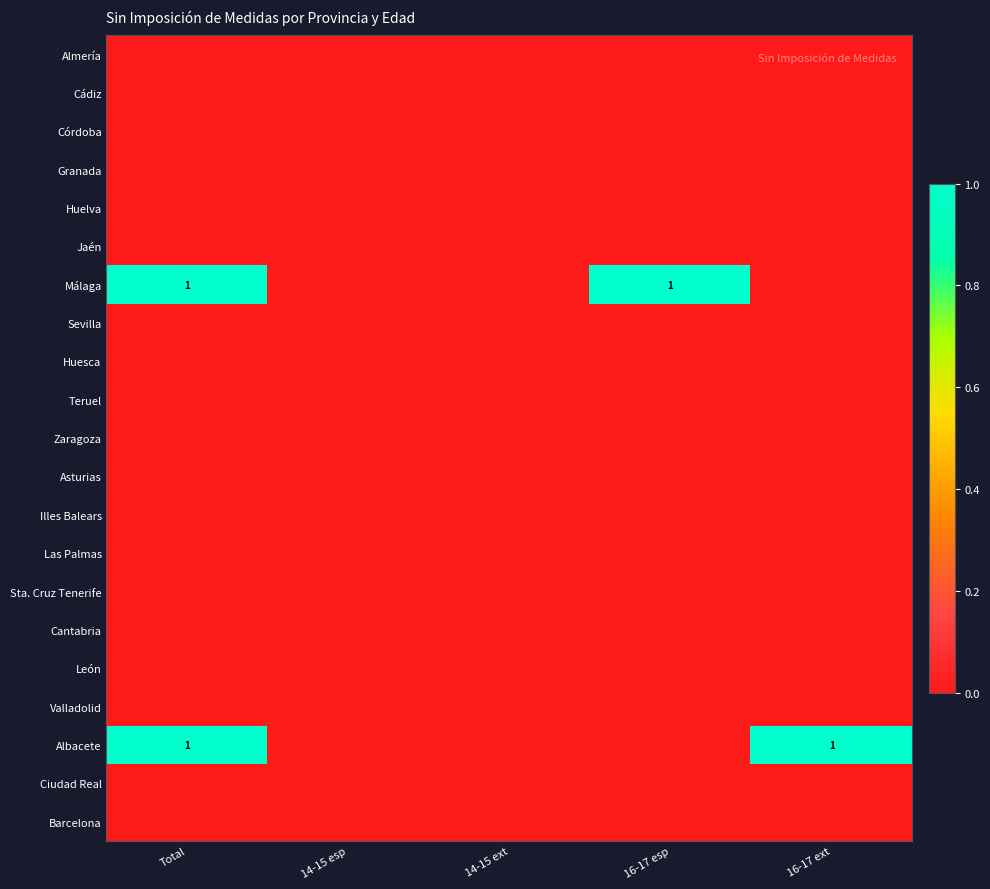

True or false: Jaén has a value of 0 at 16-17 esp.

True